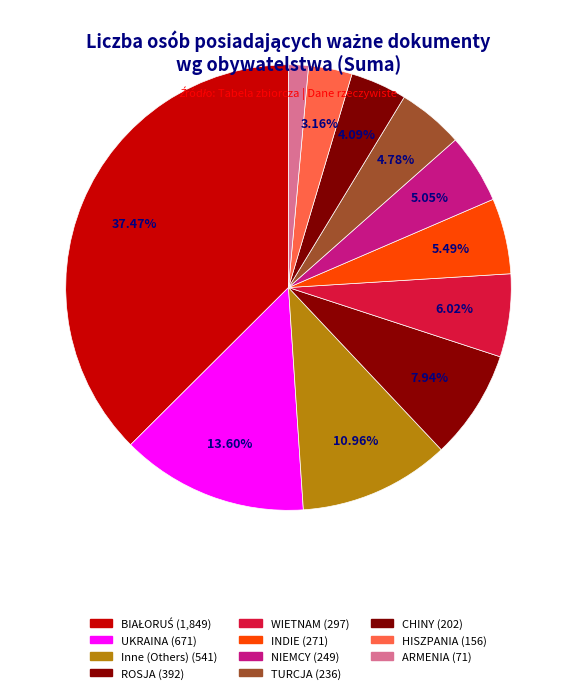

How many segments does this pie chart have?

11